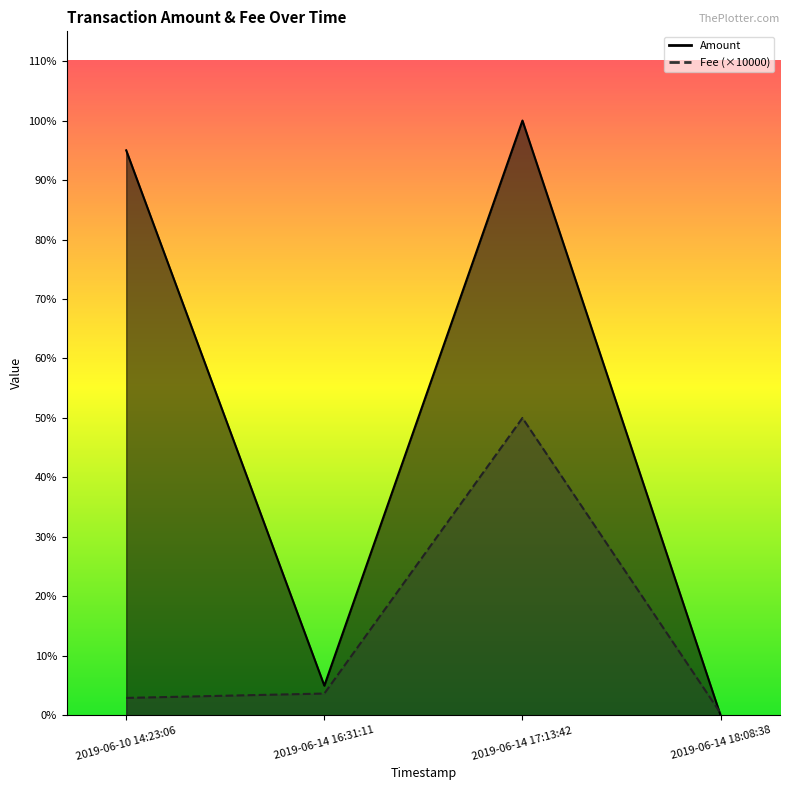

At which label does Fee first exceed 735?

2019-06-14 17:13:42